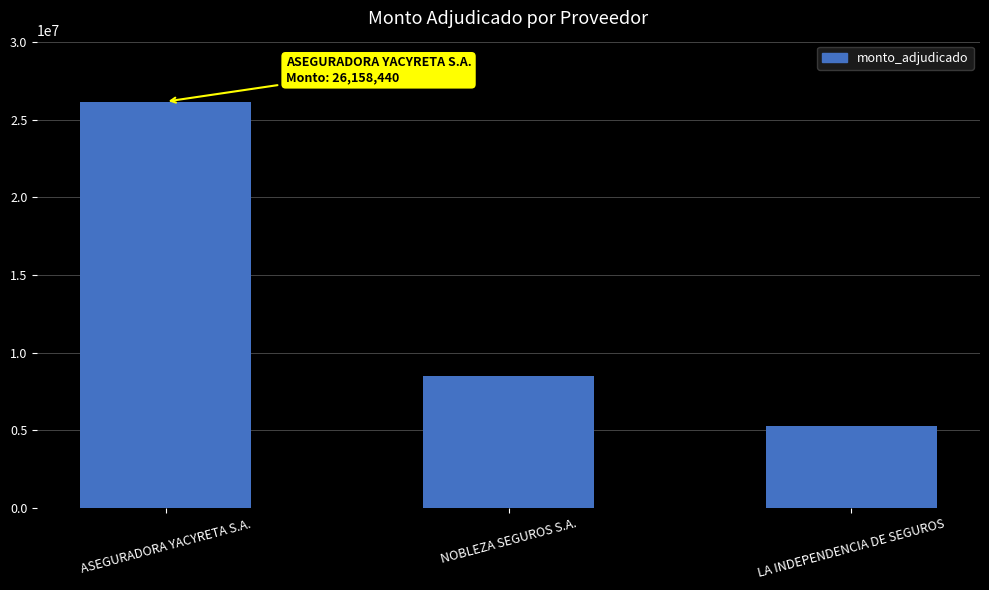

Is it true that the value at ASEGURADORA YACYRETA S.A. is 26158440?

True